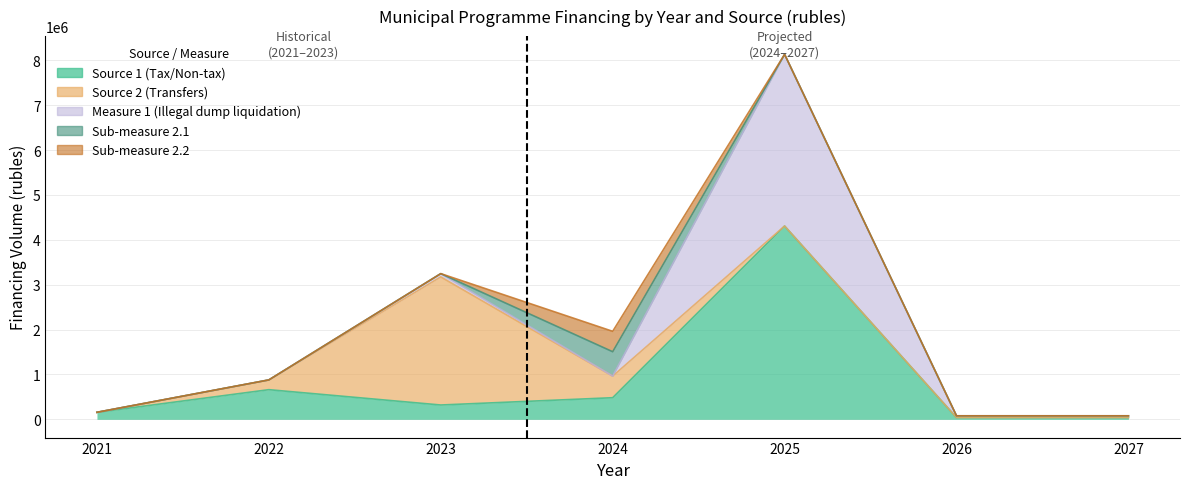

What is the difference between the maximum and second lowest values in the Sub-measure 2.2 series?

454582.0